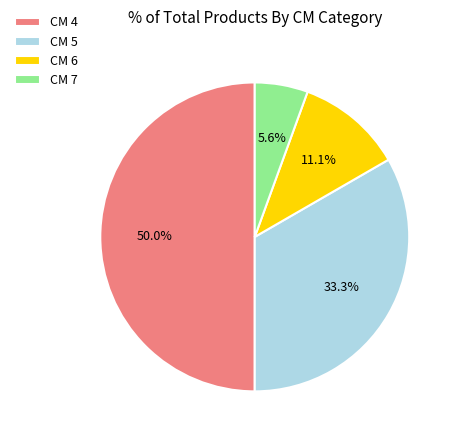

Between CM 5 and CM 4, which is larger?

CM 4